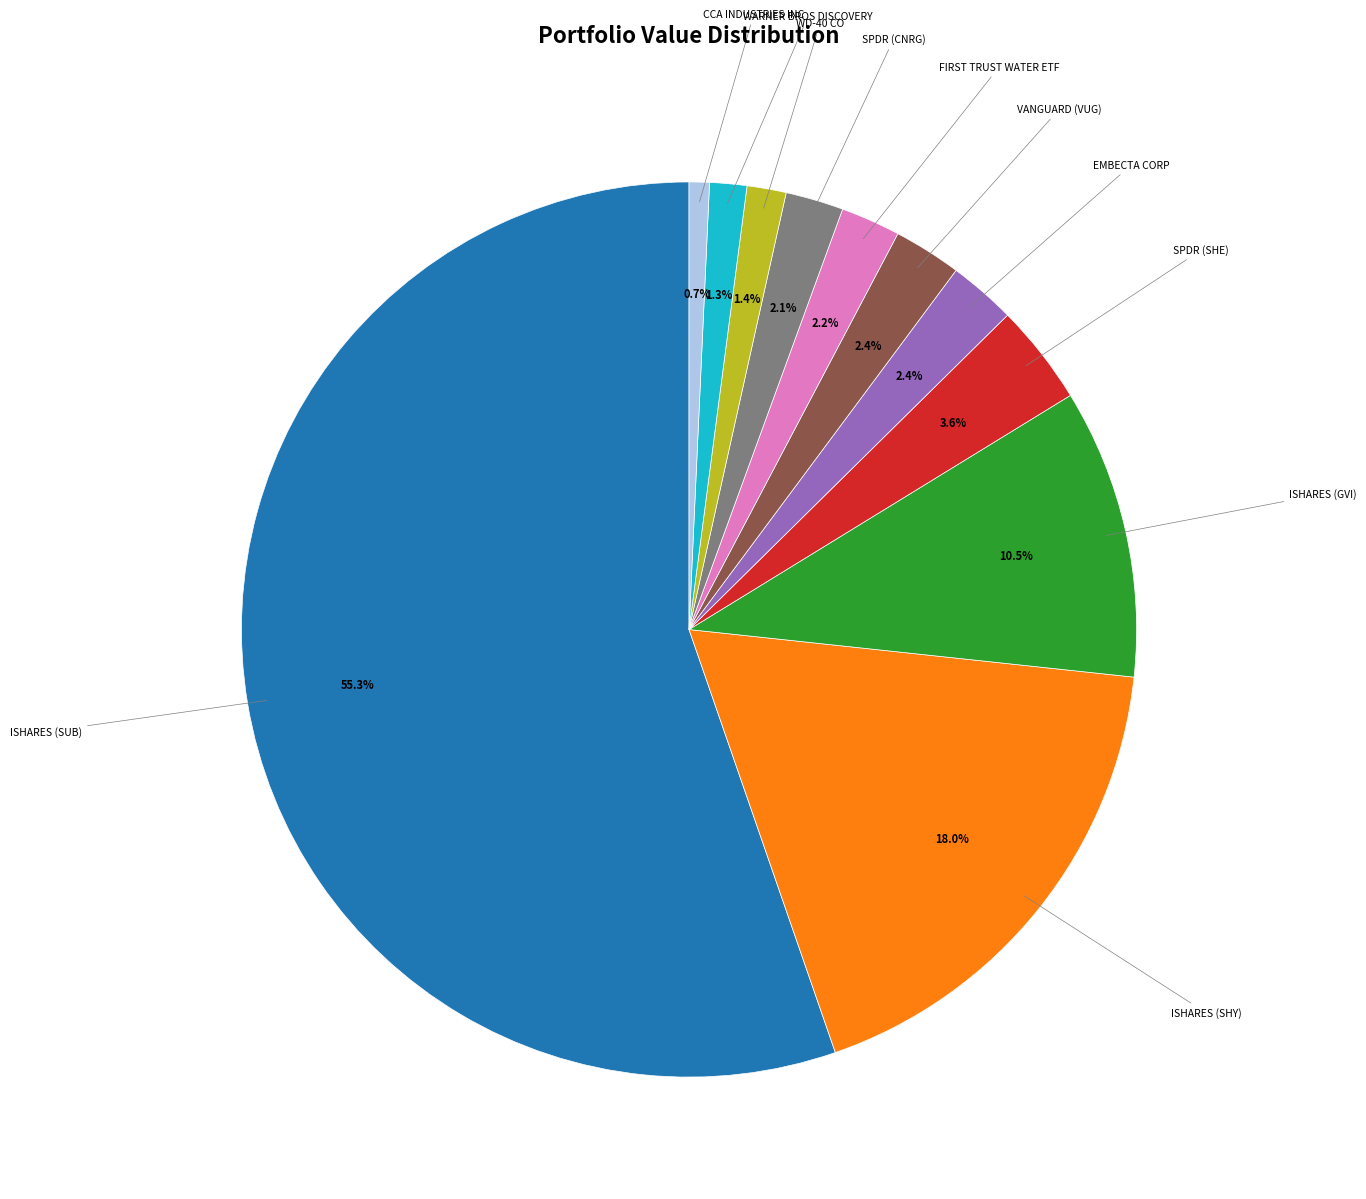

Is there a majority slice in this chart?

Yes